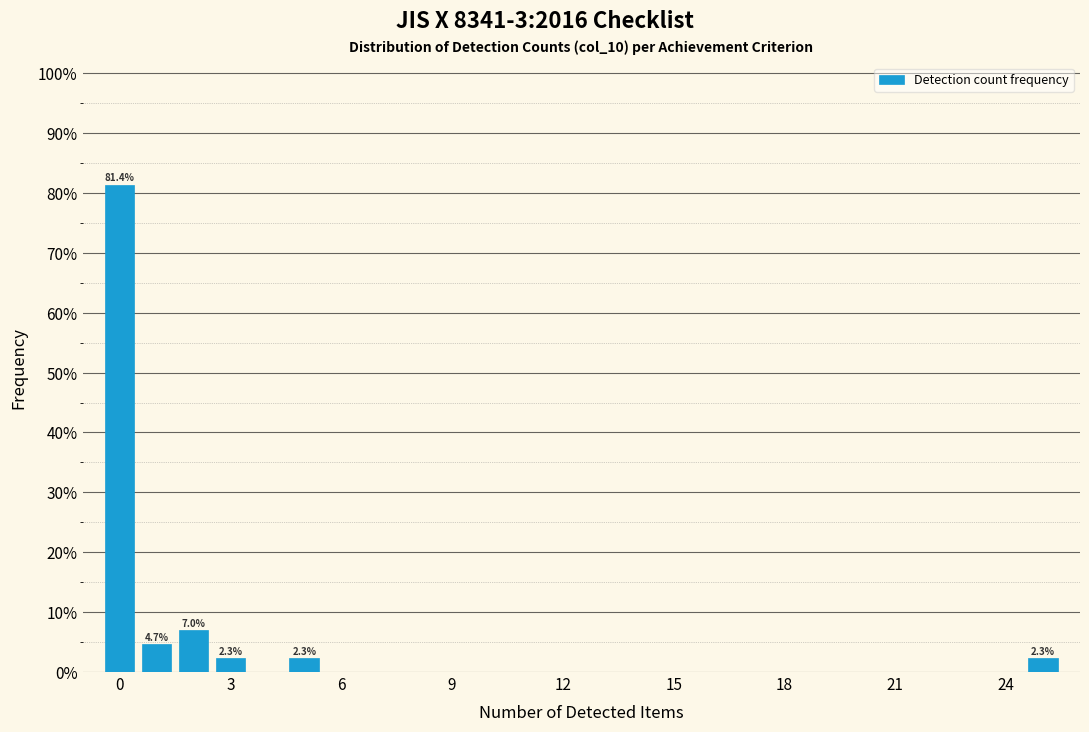

Read against the x-axis, roughly where is the centre of the tallest bar?

0.0